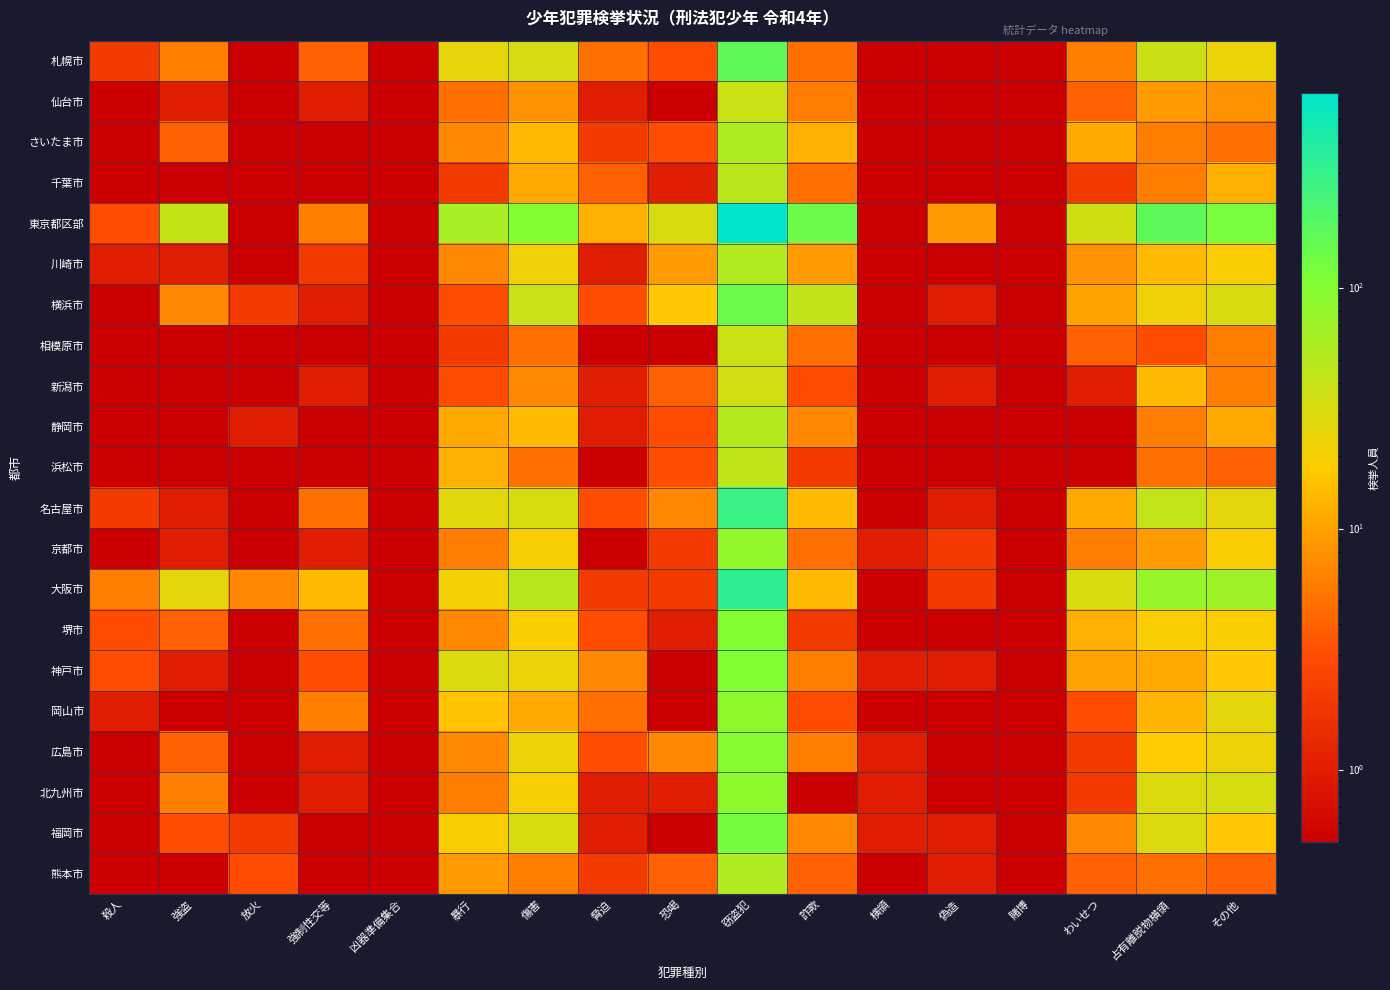

At which category is the sum across all series the highest?

窃盗犯